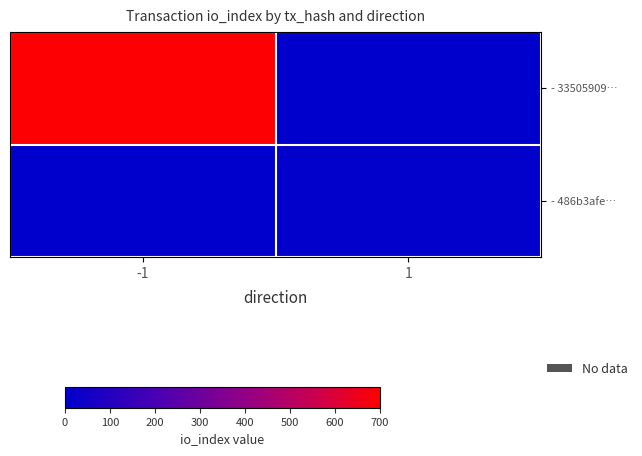

List the series in order of their peak value, lowest first.

- 486b3afe…, - 33505909…